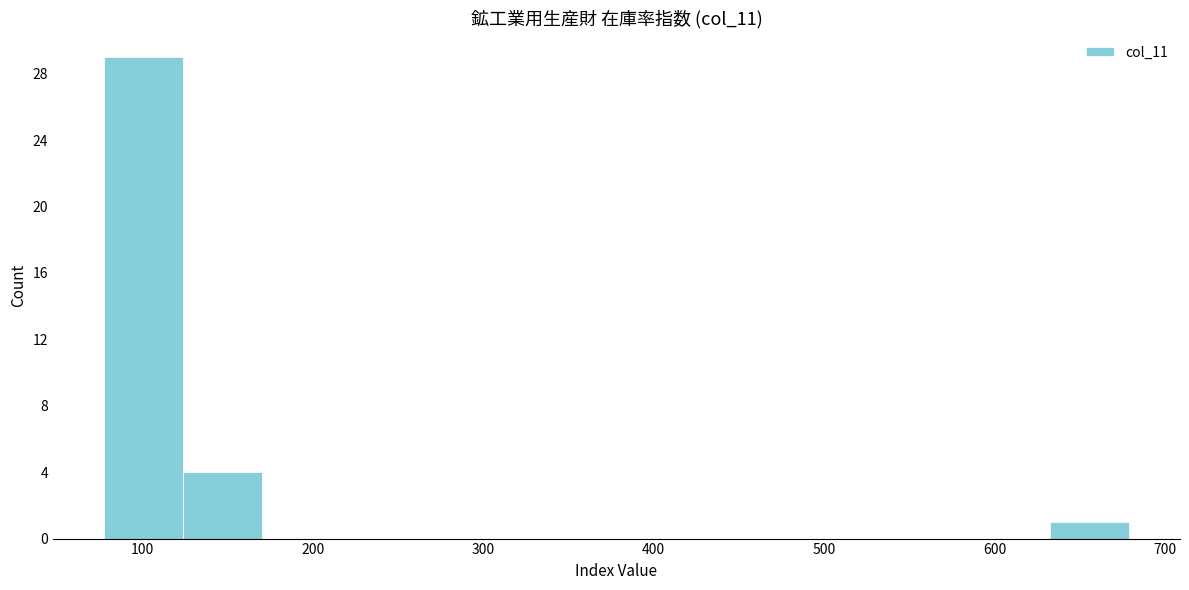

Which range on the x-axis has the tallest bar?

80 to 120